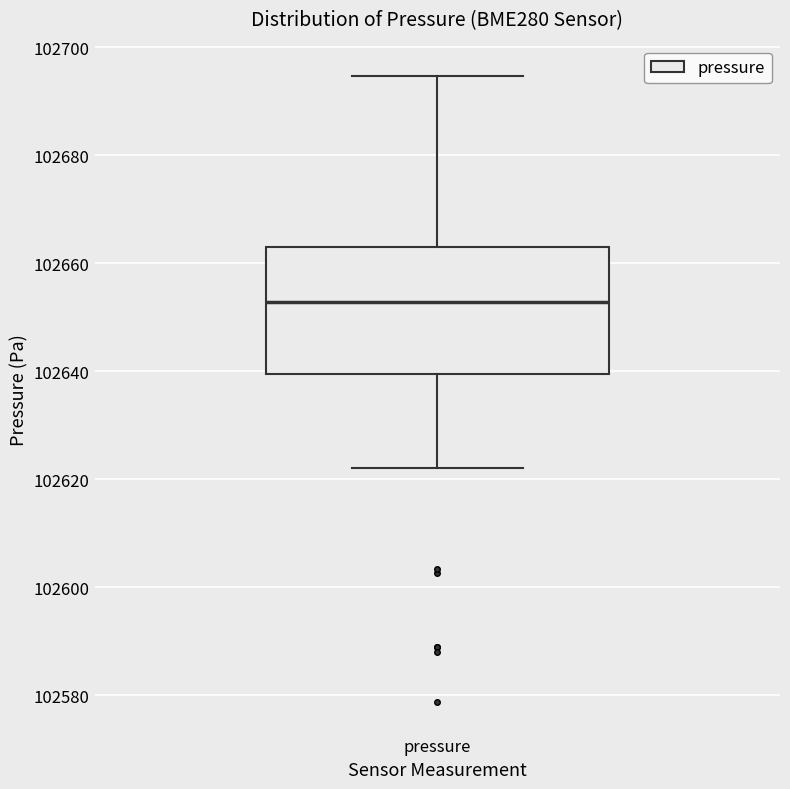

Where is the upper edge of the box for pressure on the y-axis? The values are not printed on the chart, so give them approximately, as read against the axis.

102664